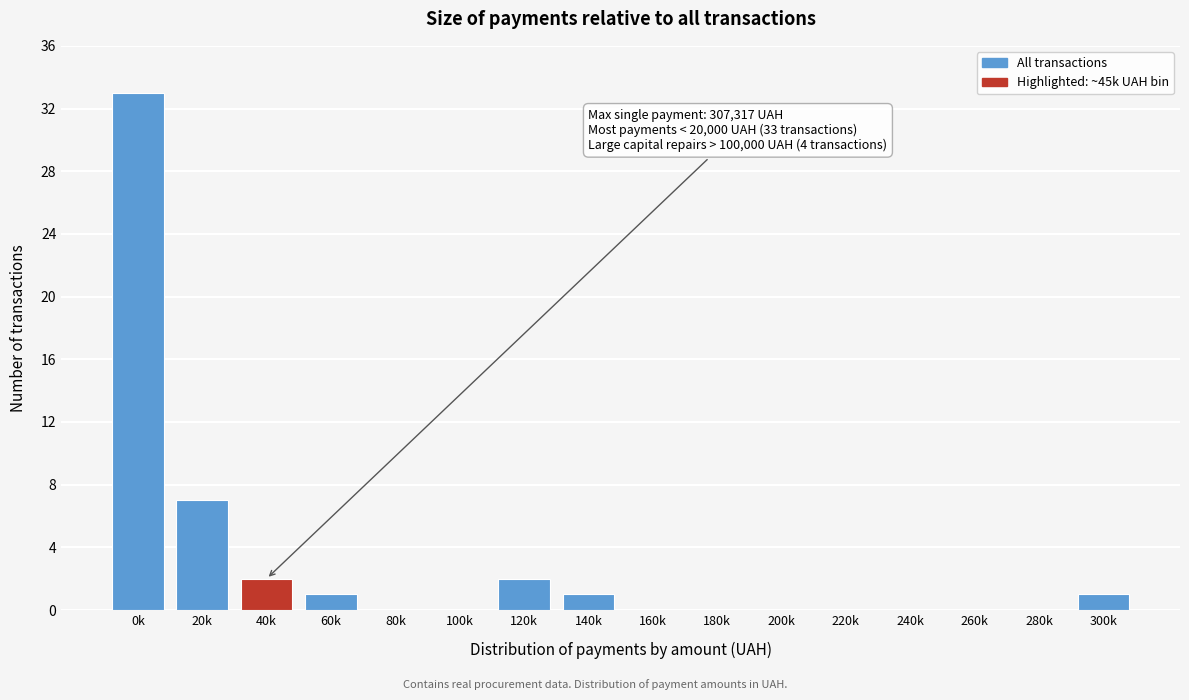

Reading right to left, what are all the values shown in this chart?

300k=1	280k=0	260k=0	240k=0	220k=0	200k=0	180k=0	160k=0	140k=1	120k=2	100k=0	80k=0	60k=1	40k=2	20k=7	0k=33